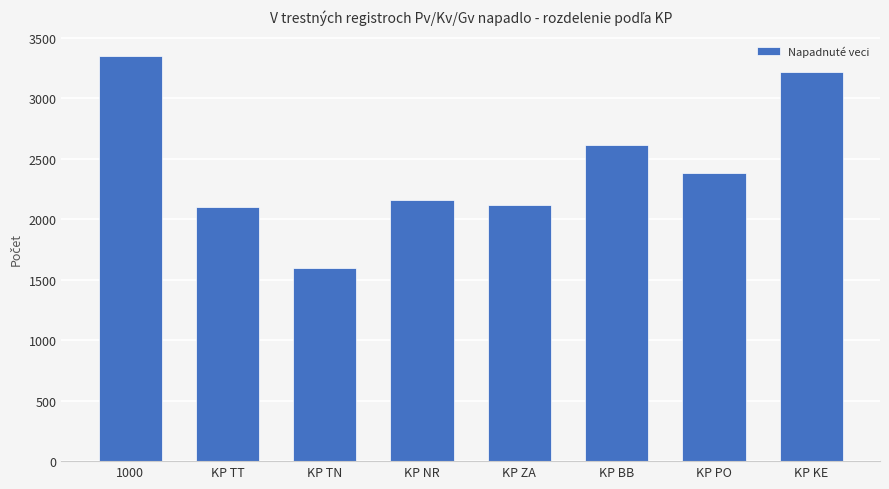

What is the difference between the second highest and second lowest values?

1116